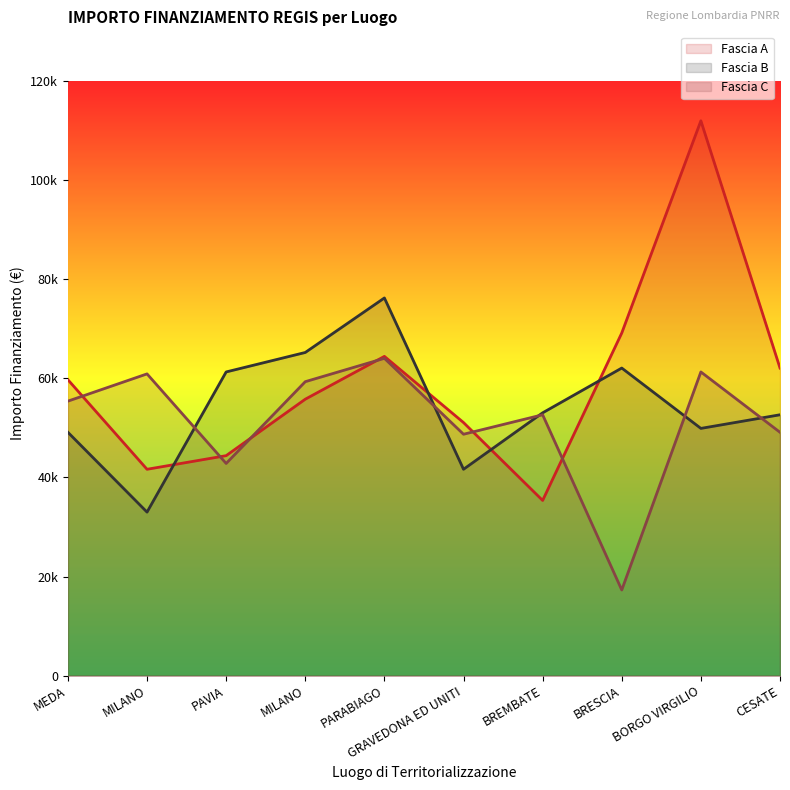

At which label is Fascia C closest to 40655?

PAVIA